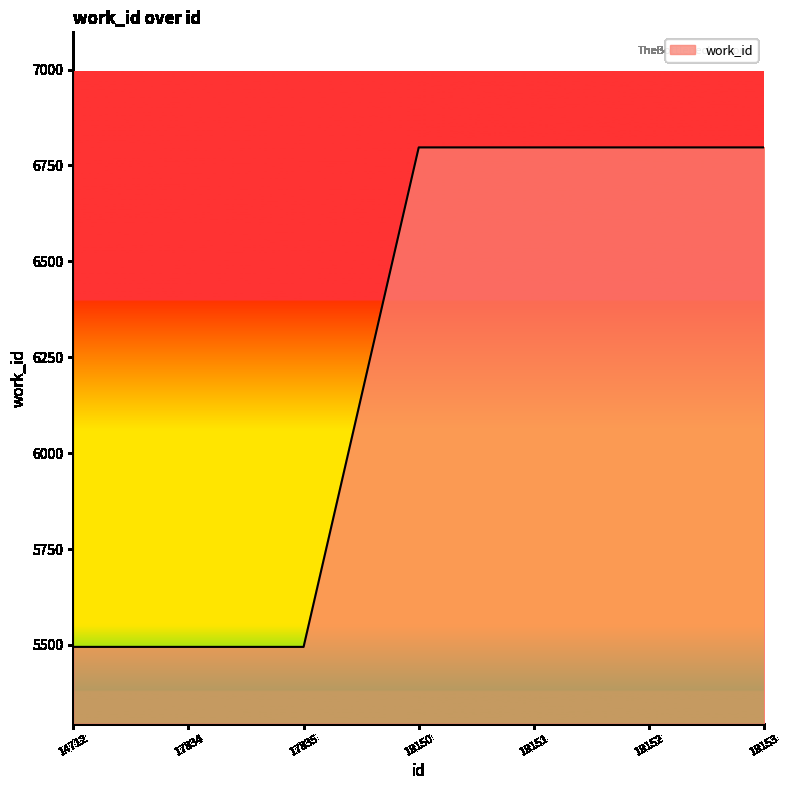

What is the sum of the values at 18151 and 18150?

13594